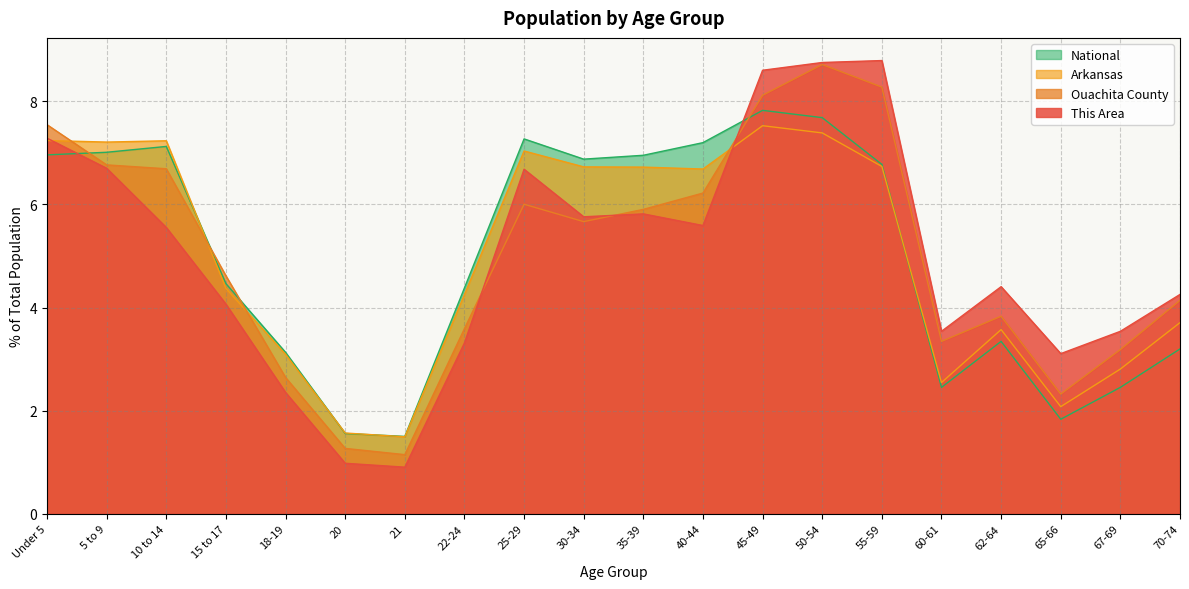

True or false: Arkansas and National intersect in this chart.

True